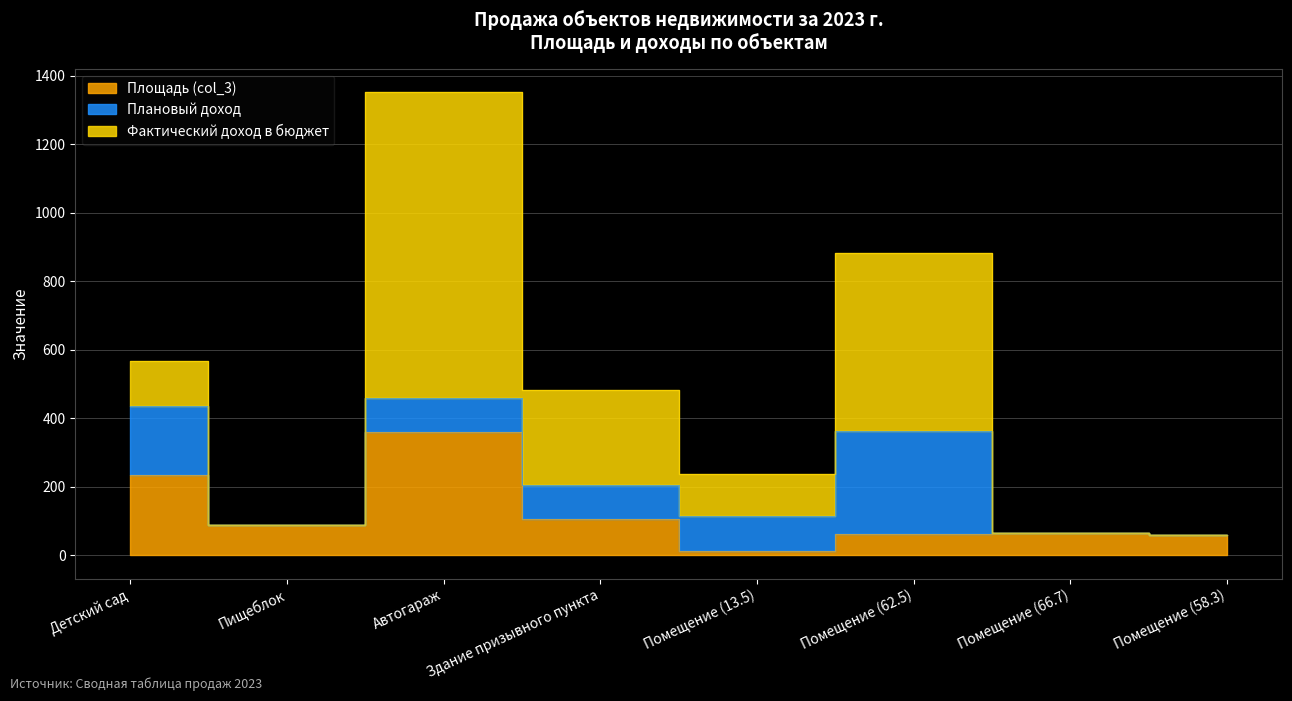

At which label is Площадь (col_3) closest to 186?

Детский сад